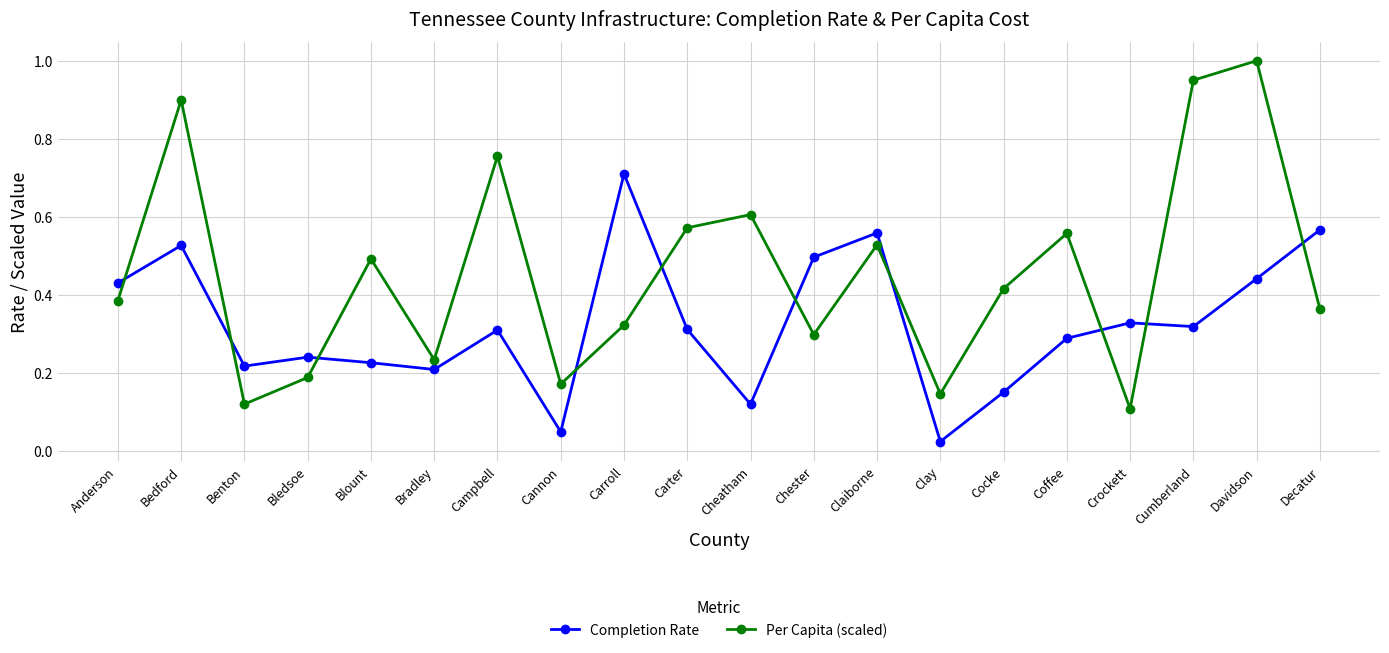

True or false: Completion Rate has a value of 0.7 at Carroll.

True